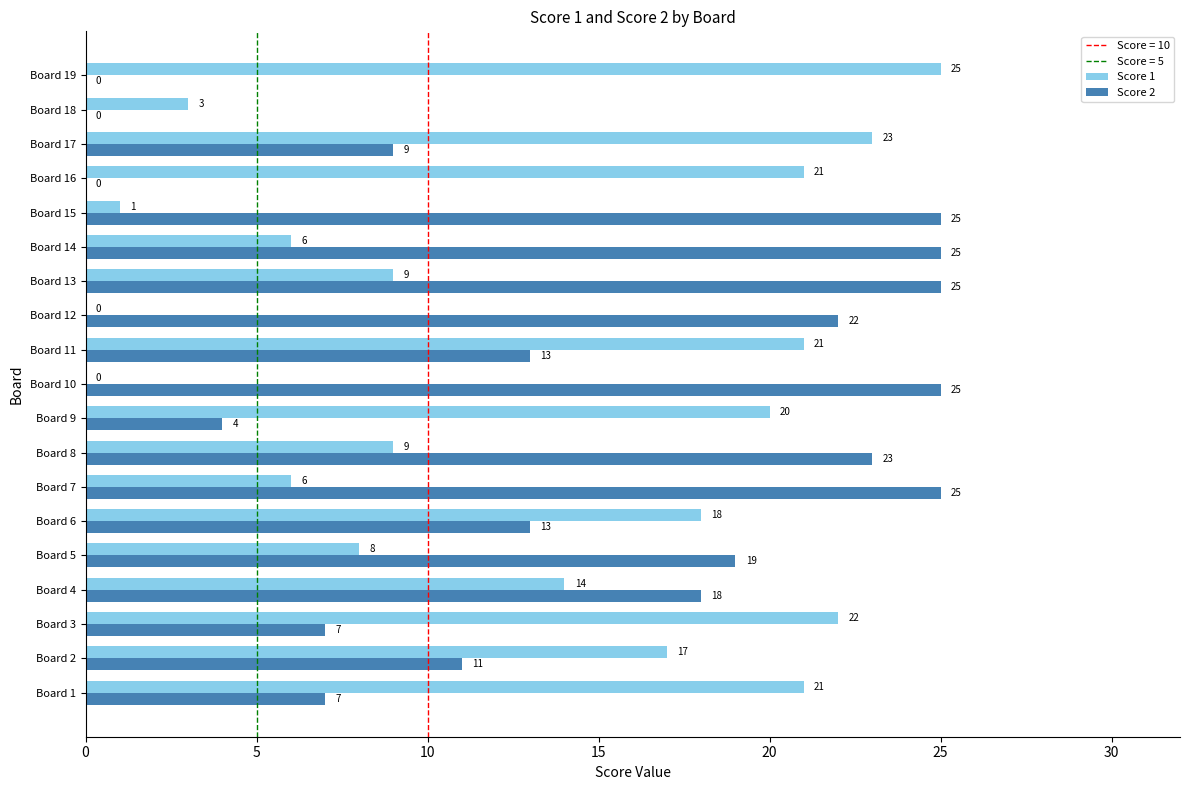

What is the highest value of the Score 1 series?

25